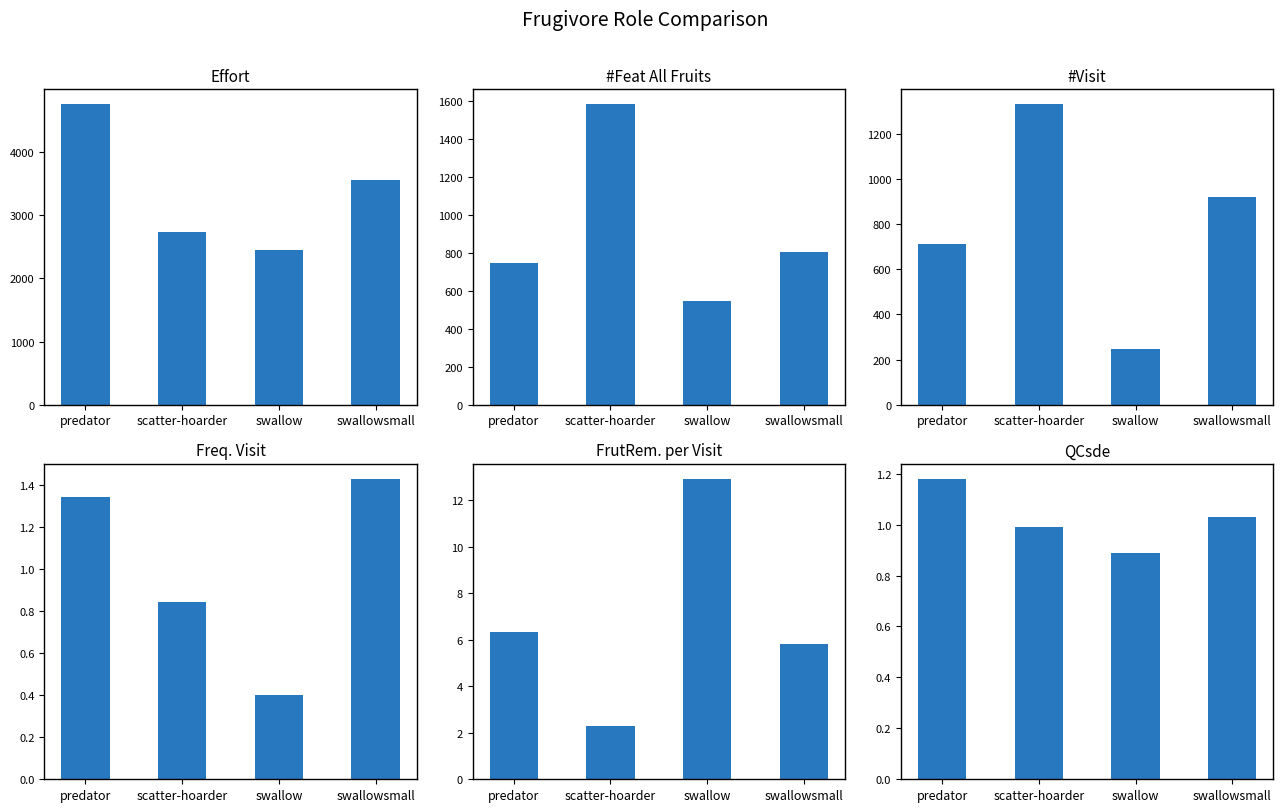

How many data points in Freq.Visit are above 1?

2